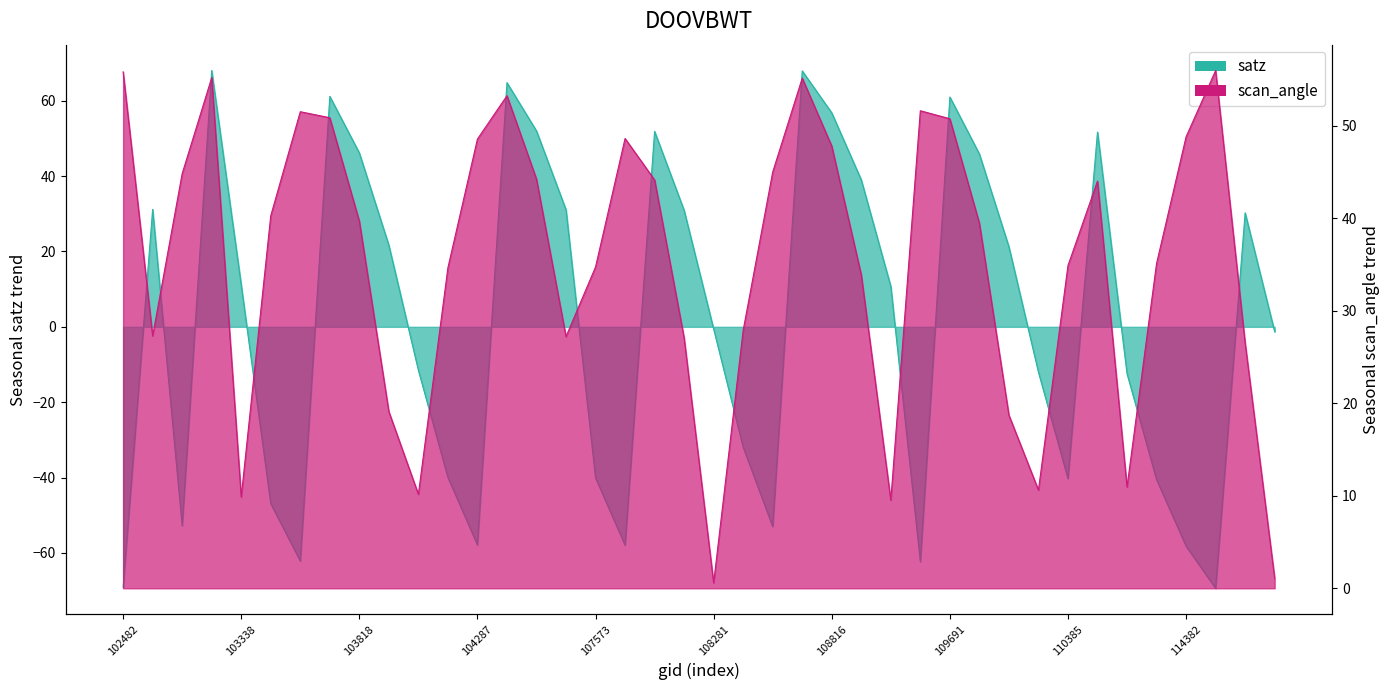

Reading left to right, extract all data points from this chart.

satz: 102482=-69.1	539=31.2	102972=-52.8	102980=68.0	103338=11.1	103574=-46.9	103694=-62.2	103702=61.2	103818=46.1	103936=21.7	104054=-11.5	104170=-40.0	104287=-57.9	104295=64.8	104414=52.0	104530=31.1	107573=-40.1	107744=-58.0	107933=51.9	108103=30.9	108281=-0.6	108455=-31.9	108632=-53.0	108645=67.9	108816=56.8	108985=39.0	109157=10.7	109679=-62.3	109691=61.0	109866=45.9	2276=21.2	110213=-12.0	110385=-40.3	110745=51.7	2933=-12.4	114267=-40.5	114382=-58.2	114496=-69.4	114617=30.3	114731=-1.3
scan_angle: 102482=55.8	539=27.3	102972=44.8	102980=55.2	103338=9.9	103574=40.3	103694=51.5	103702=50.9	103818=39.7	103936=19.1	104054=10.2	104170=34.6	104287=48.6	104295=53.2	104414=44.2	104530=27.2	107573=34.7	107744=48.6	107933=44.1	108103=27.1	108281=0.6	108455=27.9	108632=45.0	108645=55.1	108816=47.8	108985=33.9	109157=9.5	109679=51.6	109691=50.8	109866=39.5	2276=18.7	110213=10.6	110385=34.9	110745=44.0	2933=10.9	114267=35.1	114382=48.8	114496=56.0	114617=26.5	114731=1.1